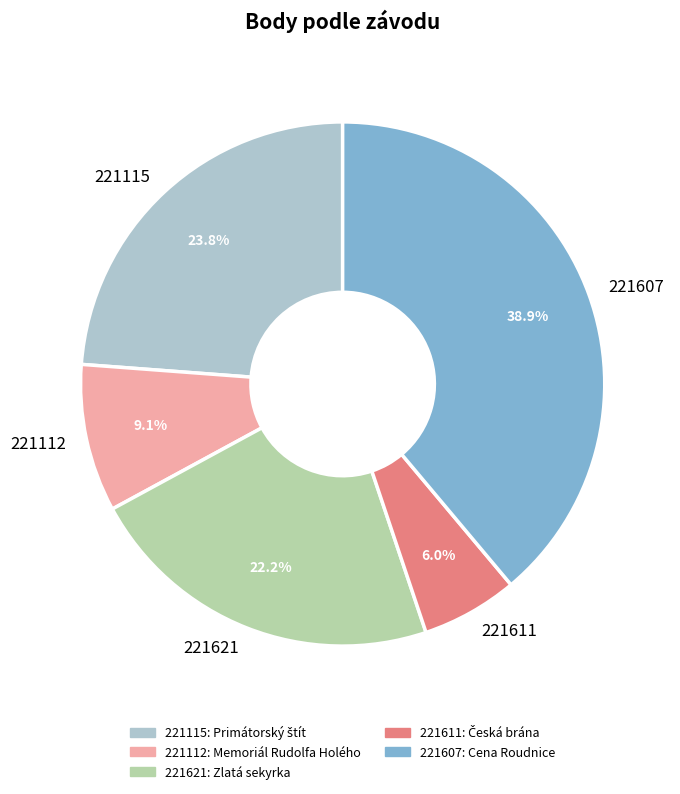

What is the largest slice in the pie chart?

221607